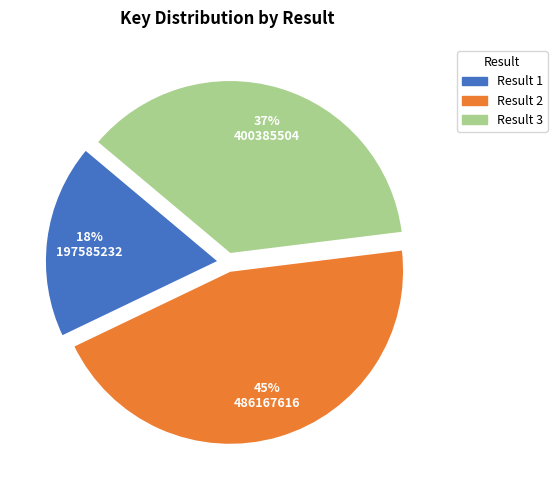

Is there any slice that represents more than half of the pie?

No